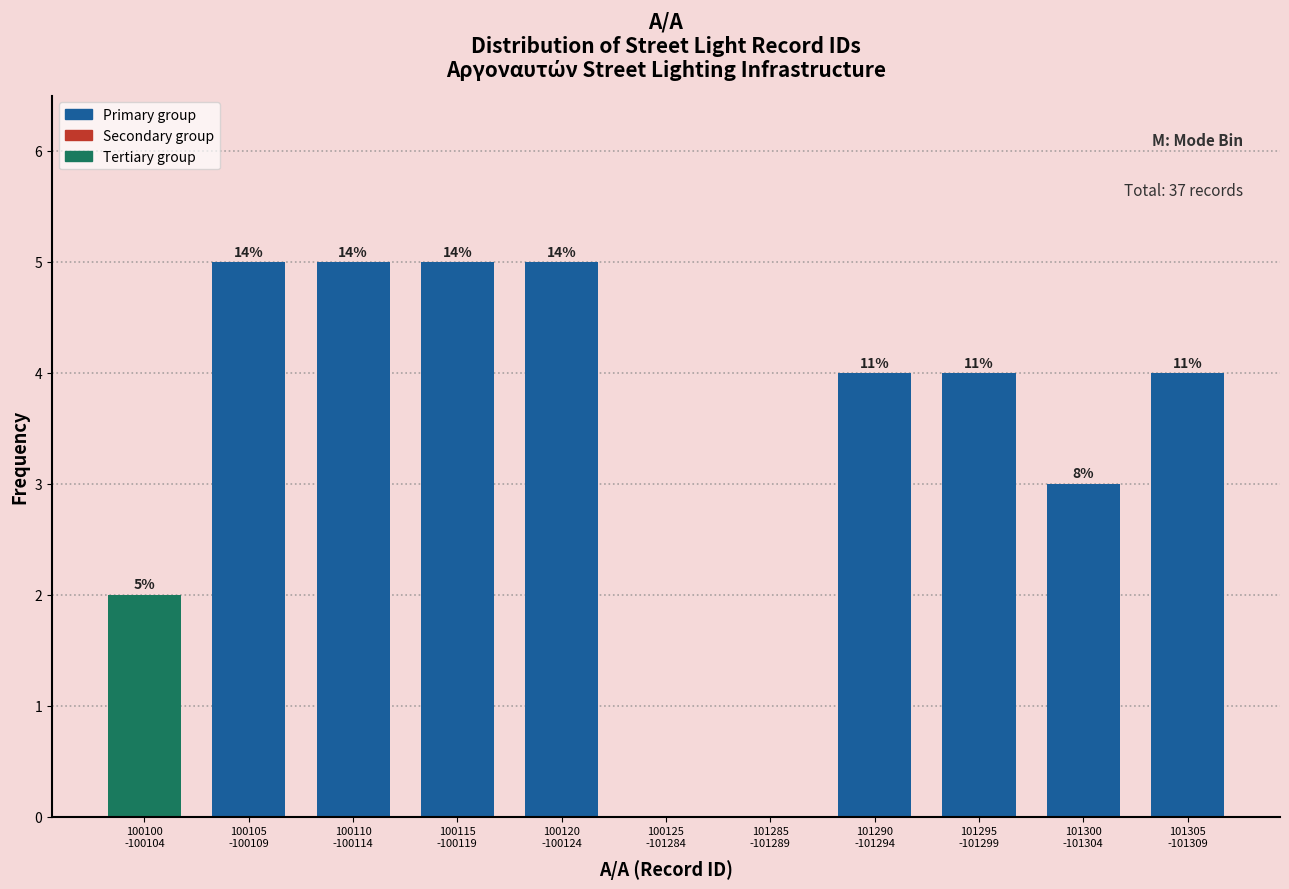

Are the bars horizontal?

No